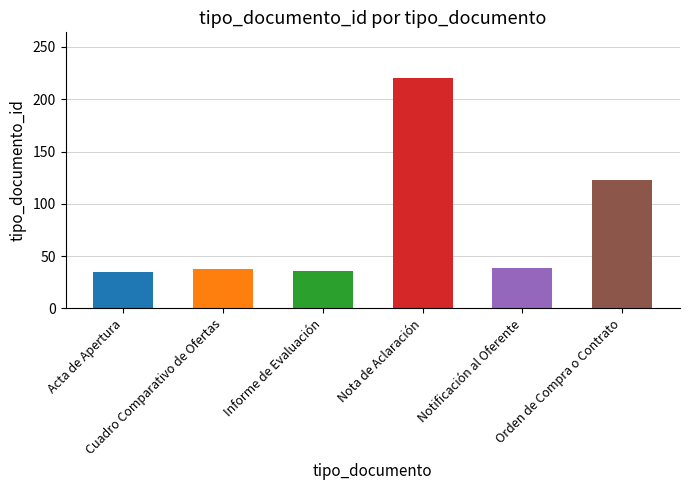

Are the bars grouped side by side (vs. stacked)?

No